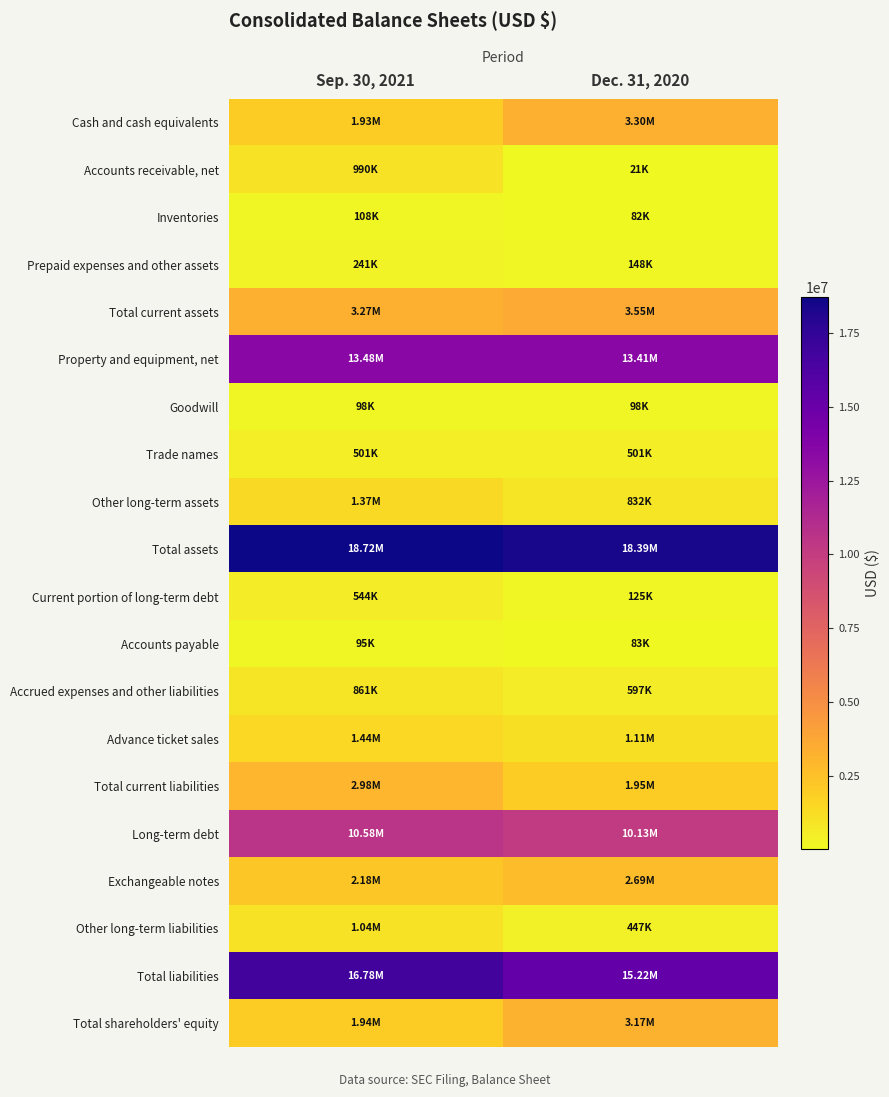

Reading left to right, extract all data points from this chart.

Cash and cash equivalents: Sep. 30, 2021=1933908	Dec. 31, 2020=3299340
Accounts receivable, net: Sep. 30, 2021=990384	Dec. 31, 2020=20578
Inventories: Sep. 30, 2021=108177	Dec. 31, 2020=82381
Prepaid expenses and other assets: Sep. 30, 2021=241259	Dec. 31, 2020=147556
Total current assets: Sep. 30, 2021=3273728	Dec. 31, 2020=3549855
Property and equipment, net: Sep. 30, 2021=13480120	Dec. 31, 2020=13411226
Goodwill: Sep. 30, 2021=98134	Dec. 31, 2020=98134
Trade names: Sep. 30, 2021=500525	Dec. 31, 2020=500525
Other long-term assets: Sep. 30, 2021=1370046	Dec. 31, 2020=831888
Total assets: Sep. 30, 2021=18722553	Dec. 31, 2020=18391628
Current portion of long-term debt: Sep. 30, 2021=543739	Dec. 31, 2020=124885
Accounts payable: Sep. 30, 2021=94949	Dec. 31, 2020=83136
Accrued expenses and other liabilities: Sep. 30, 2021=860619	Dec. 31, 2020=596717
Advance ticket sales: Sep. 30, 2021=1440294	Dec. 31, 2020=1109826
Total current liabilities: Sep. 30, 2021=2980081	Dec. 31, 2020=1952354
Long-term debt: Sep. 30, 2021=10583507	Dec. 31, 2020=10128754
Exchangeable notes: Sep. 30, 2021=2178874	Dec. 31, 2020=2691720
Other long-term liabilities: Sep. 30, 2021=1039563	Dec. 31, 2020=447492
Total liabilities: Sep. 30, 2021=16782025	Dec. 31, 2020=15220320
Total shareholders' equity: Sep. 30, 2021=1940528	Dec. 31, 2020=3171308